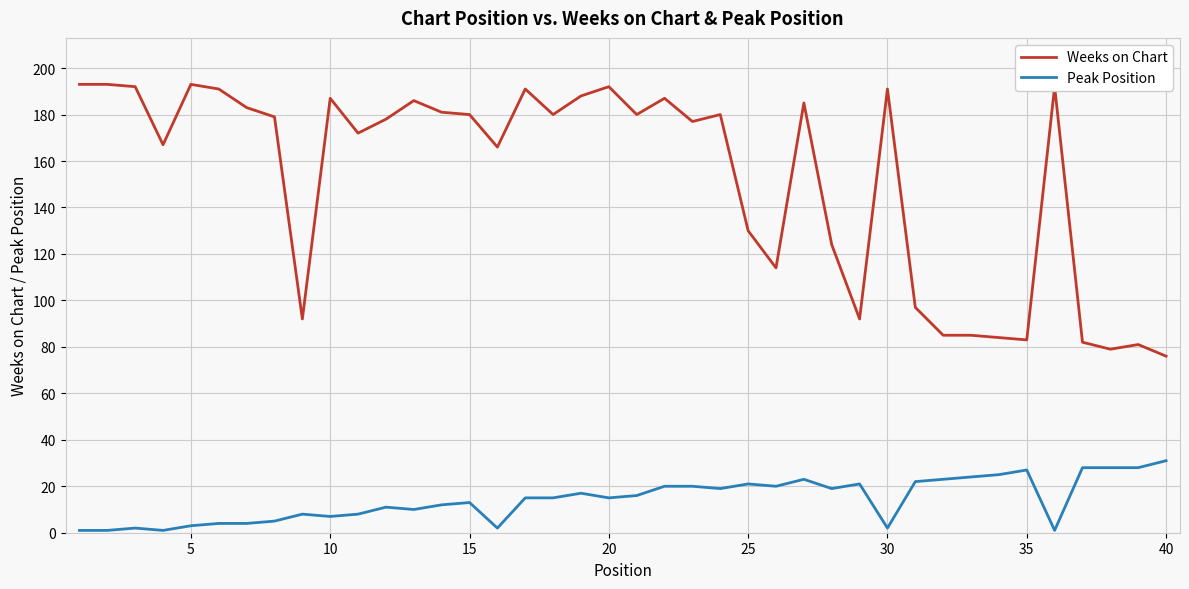

Which series has the largest total across all categories?

Weeks on Chart